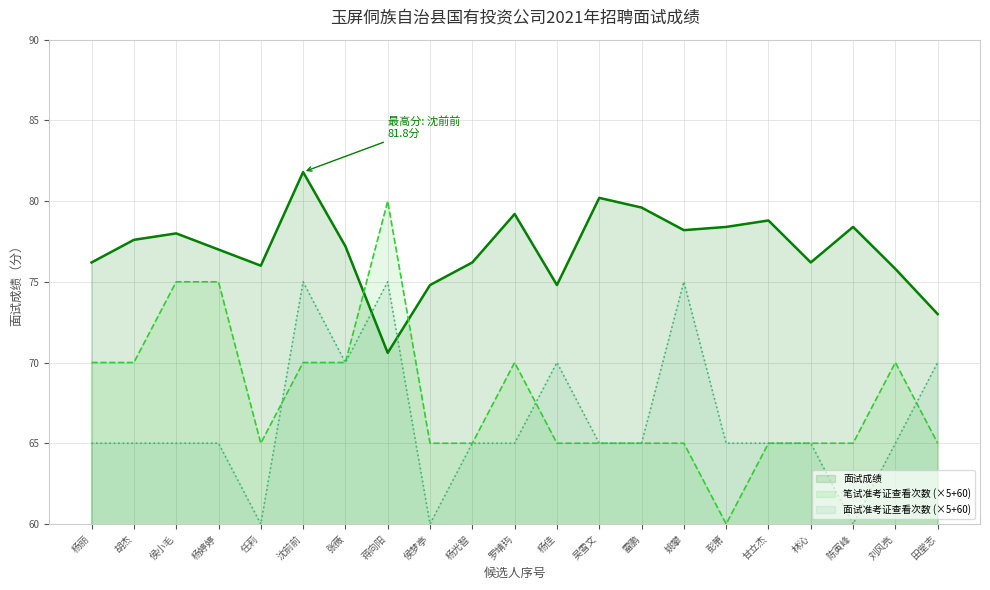

The value at 吴雪文 is 80.2. True or false?

True